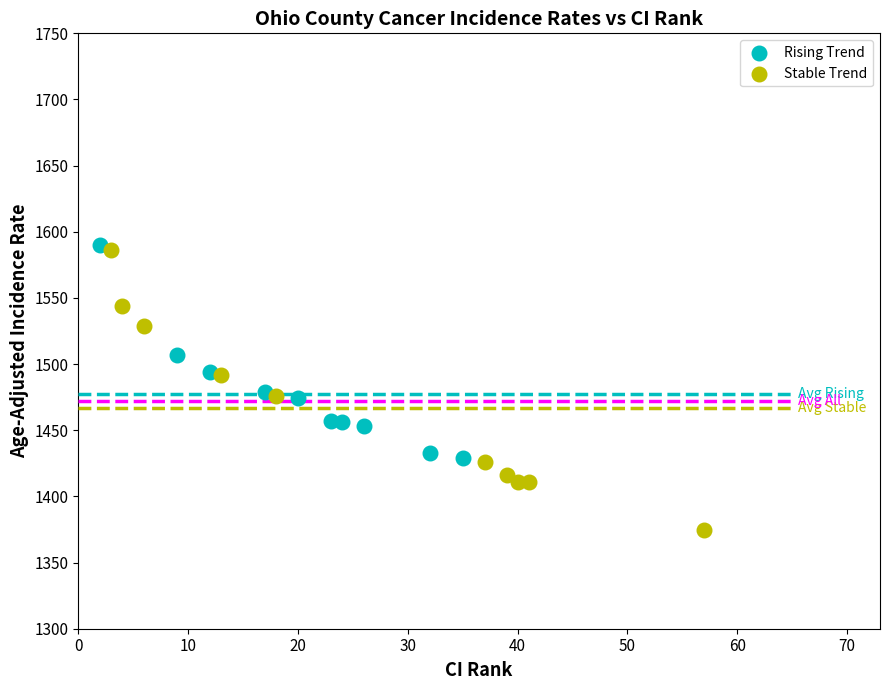

Which series contains the lowest Y value?

Stable Trend